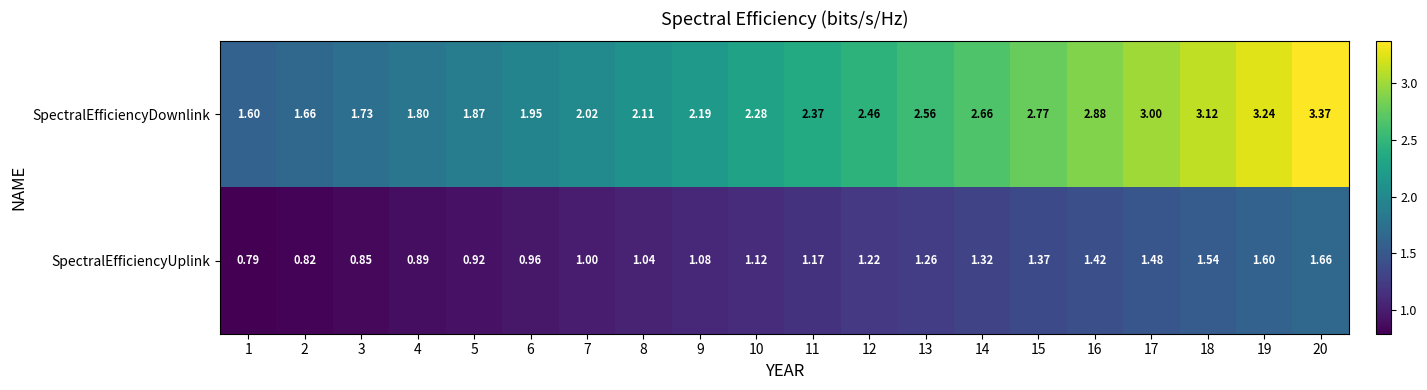

List the series in order of their overall mean, lowest first.

SpectralEfficiencyUplink, SpectralEfficiencyDownlink